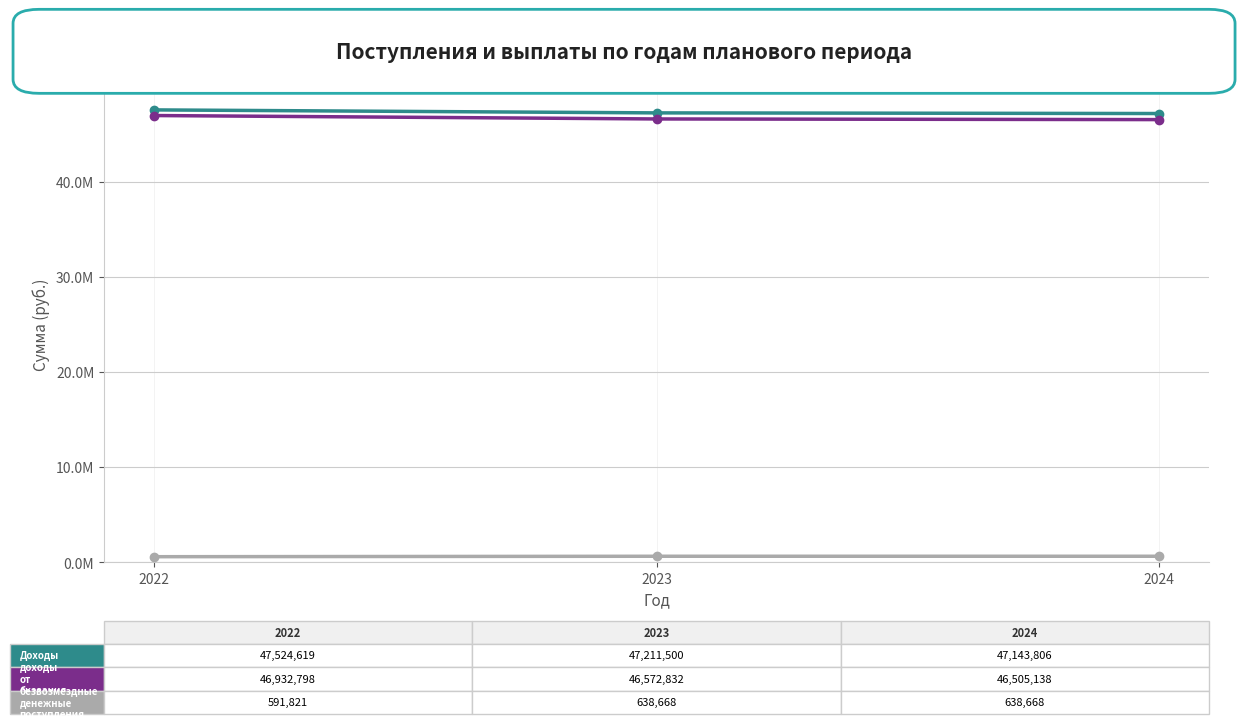

Is this an area chart (filled region under the line)?

No